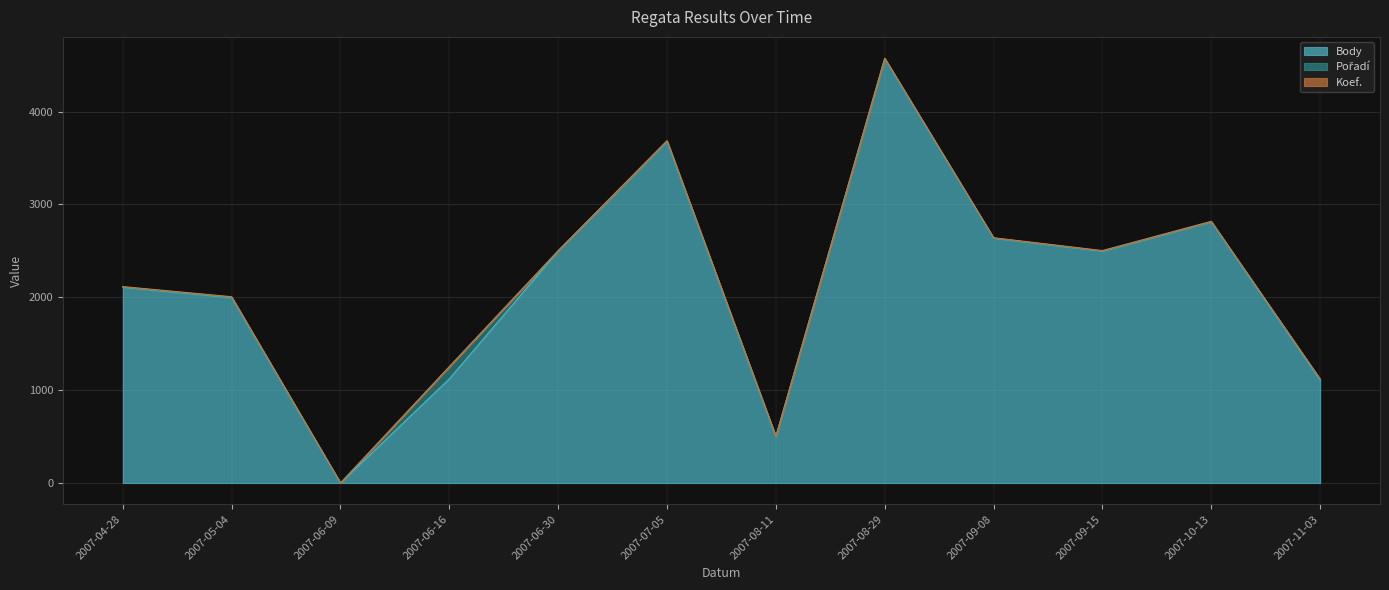

Where is the first local minimum for Pořadí?

2007-06-09